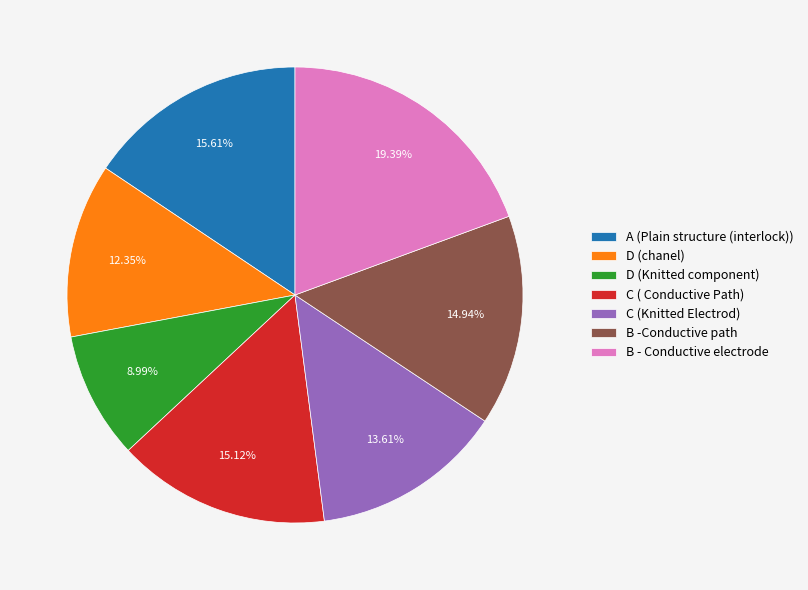

Which has a higher value, C ( Conductive Path) or C (Knitted Electrod)?

C ( Conductive Path)